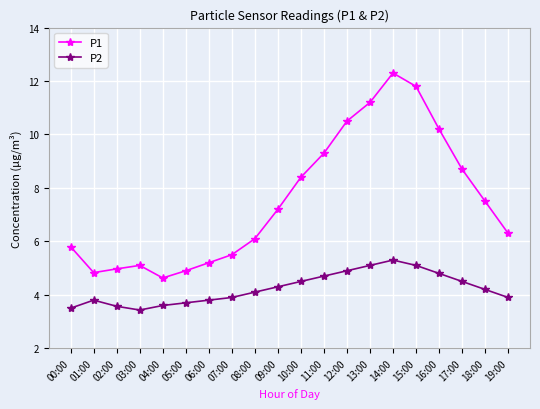

Which series has the largest range (max minus min)?

P1